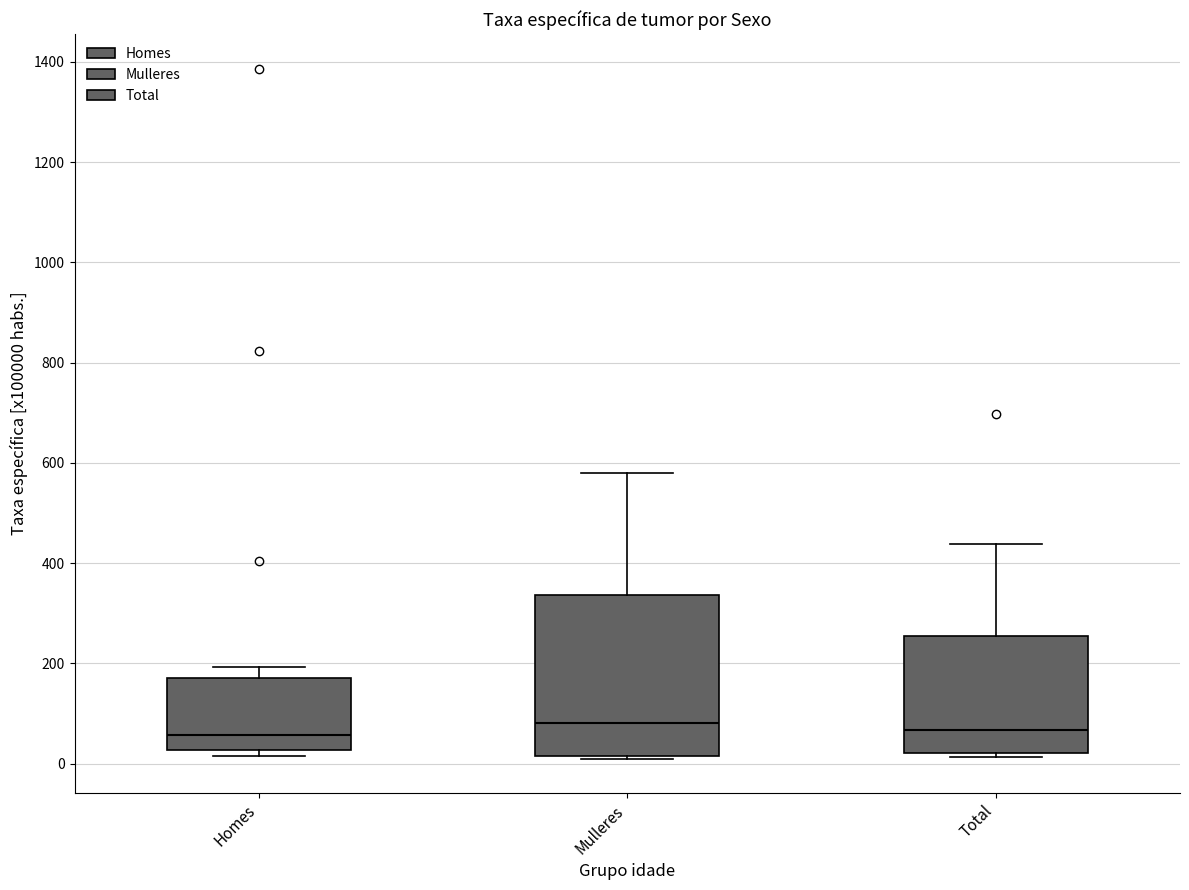

Reading left to right, read every box against the y-axis: the position of its median line, the range the box covers, and the ends of its whiskers. The values are not printed on the chart, so give them approximately, as read against the axis.

Homes: median 60, box 20 to 180, whiskers 20 (just below the box's lower edge) to 200
Mulleres: median 80, box 20 to 340, whiskers 0 to 580
Total: median 60, box 20 to 260, whiskers 20 (just below the box's lower edge) to 440